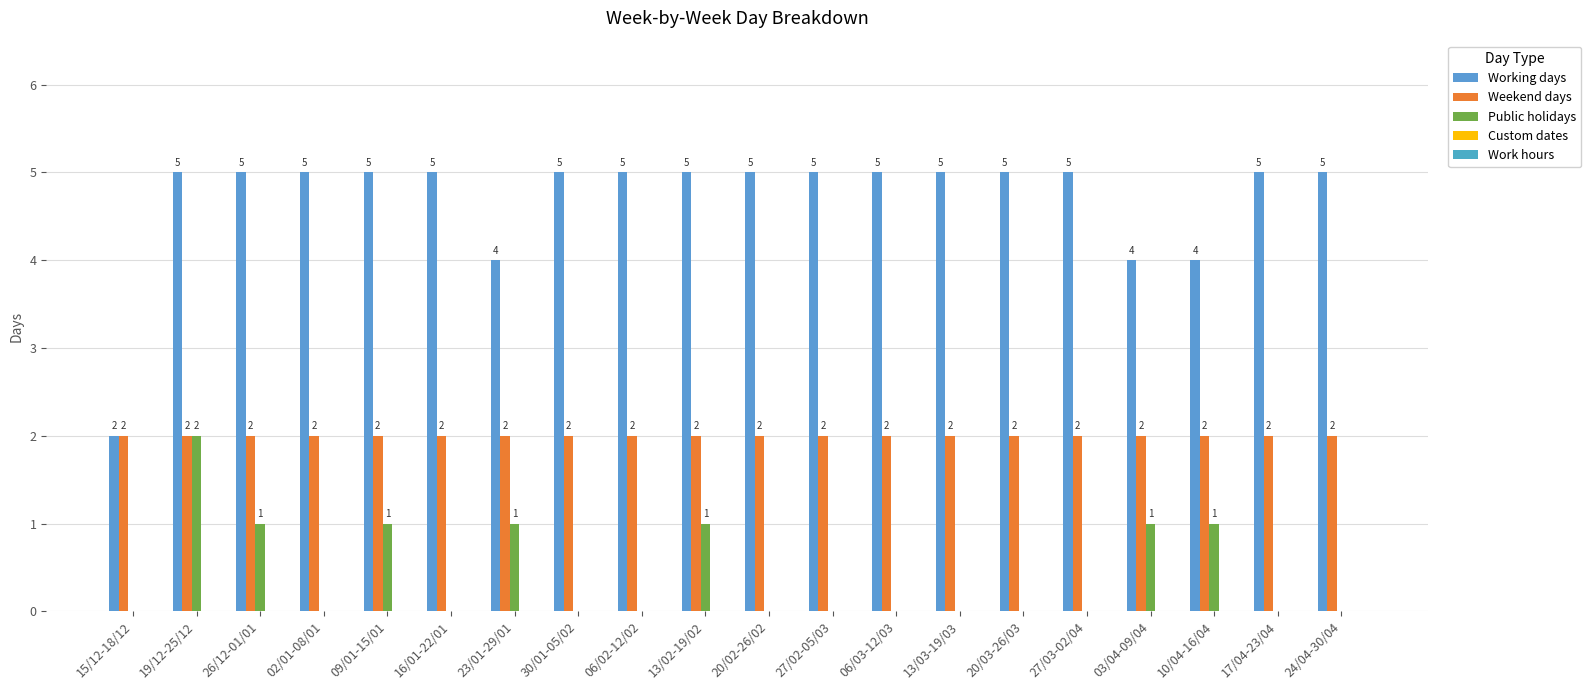

What is the spread (max minus min) of values at 20/03-26/03?

5